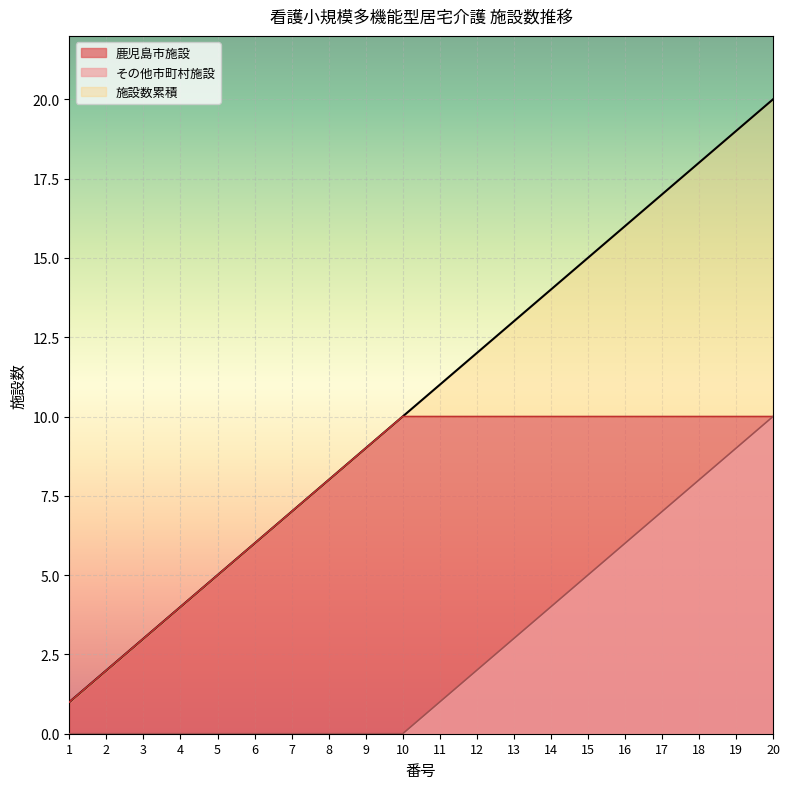

Reading right to left, list all the values displayed in this chart.

施設数累積: 20=20	19=19	18=18	17=17	16=16	15=15	14=14	13=13	12=12	11=11	10=10	9=9	8=8	7=7	6=6	5=5	4=4	3=3	2=2	1=1
鹿児島市施設: 20=10	19=10	18=10	17=10	16=10	15=10	14=10	13=10	12=10	11=10	10=10	9=9	8=8	7=7	6=6	5=5	4=4	3=3	2=2	1=1
その他市町村施設: 20=10	19=9	18=8	17=7	16=6	15=5	14=4	13=3	12=2	11=1	10=0	9=0	8=0	7=0	6=0	5=0	4=0	3=0	2=0	1=0